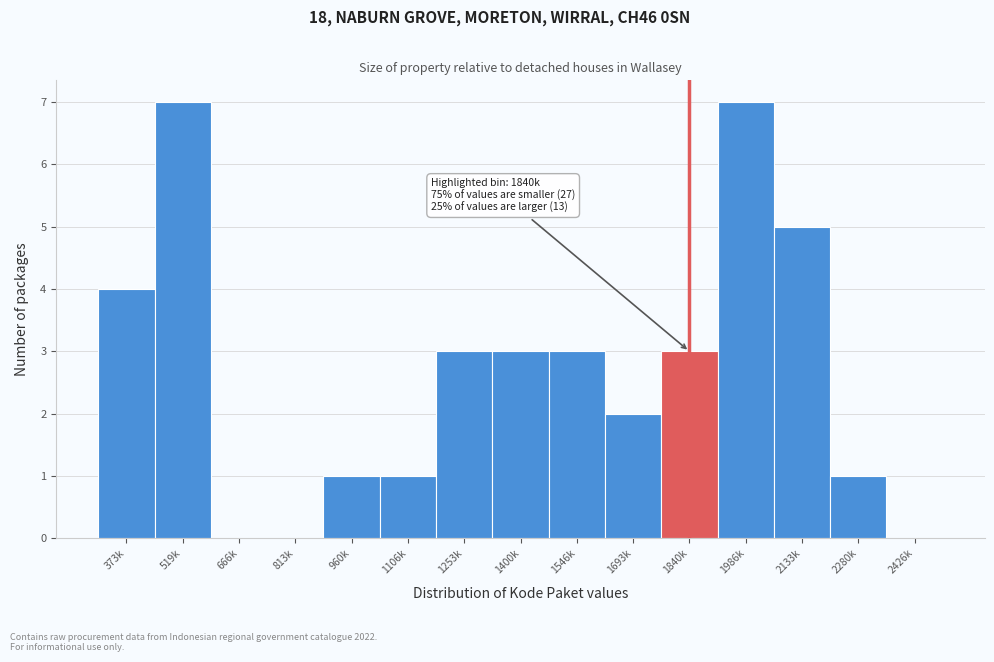

Reading left to right, extract all data points from this chart.

373k=4	519k=7	666k=0	813k=0	960k=1	1106k=1	1253k=3	1400k=3	1546k=3	1693k=2	1840k=3	1986k=7	2133k=5	2280k=1	2426k=0